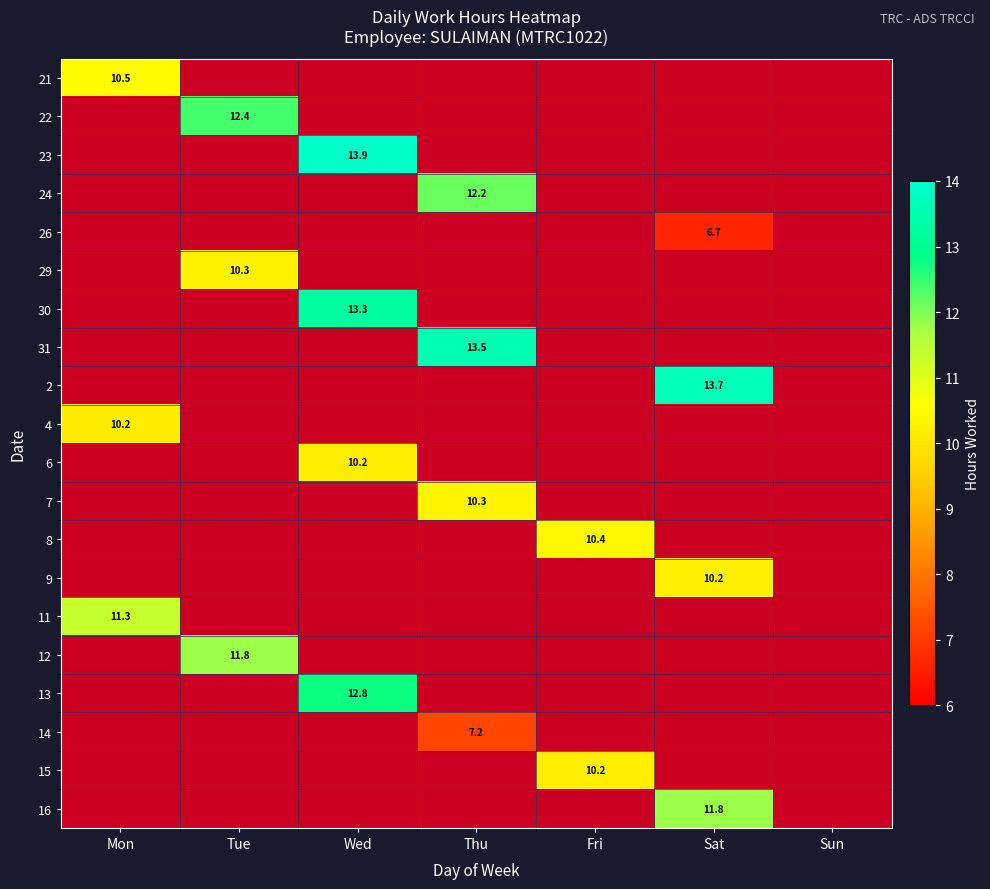

Count the number of data series in this chart.

20